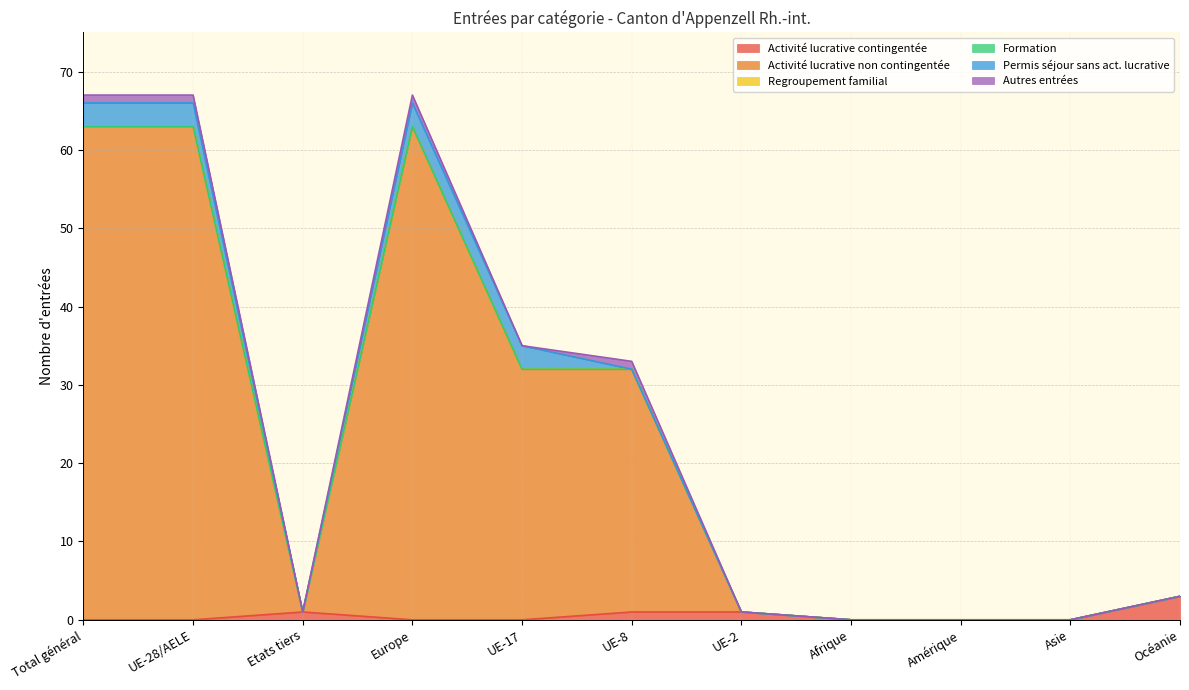

What is the label of the 2nd point from the right?

Asie